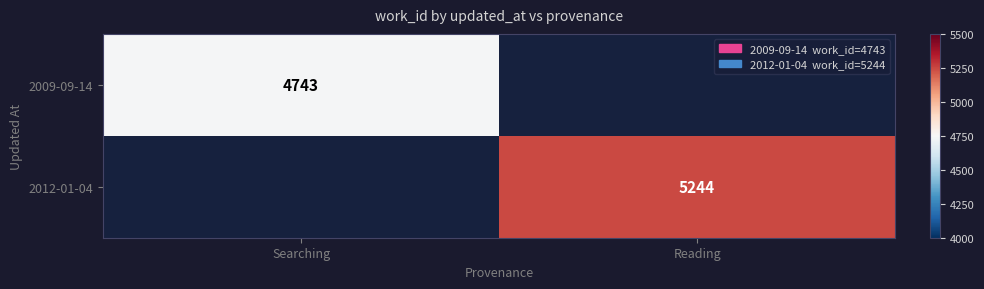

What is the greatest value displayed?

5244.0